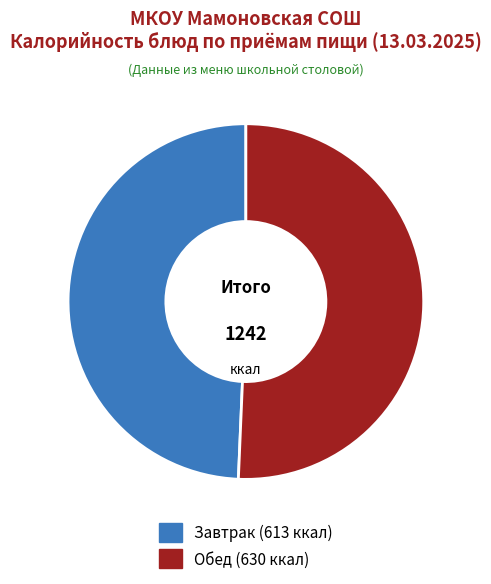

Is there a majority slice in this chart?

Yes